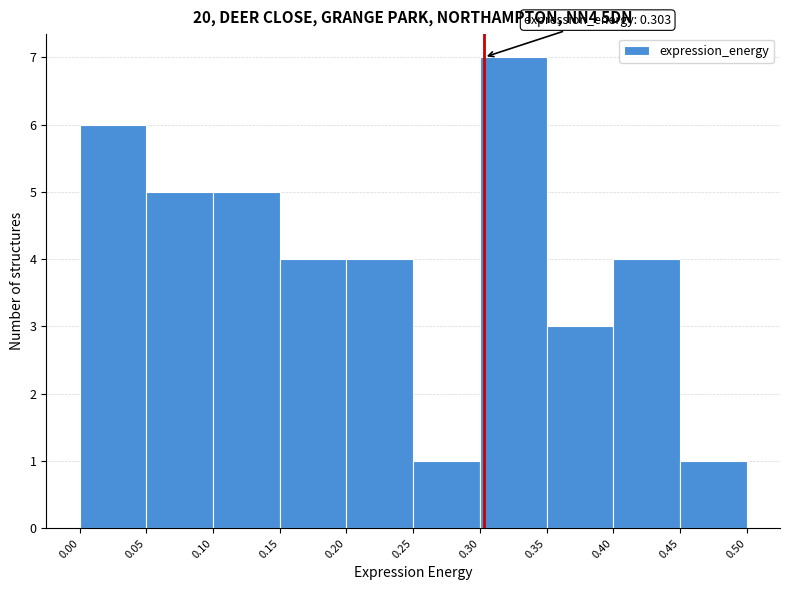

Over which range of the x-axis is the bar tallest?

0.30 to 0.35